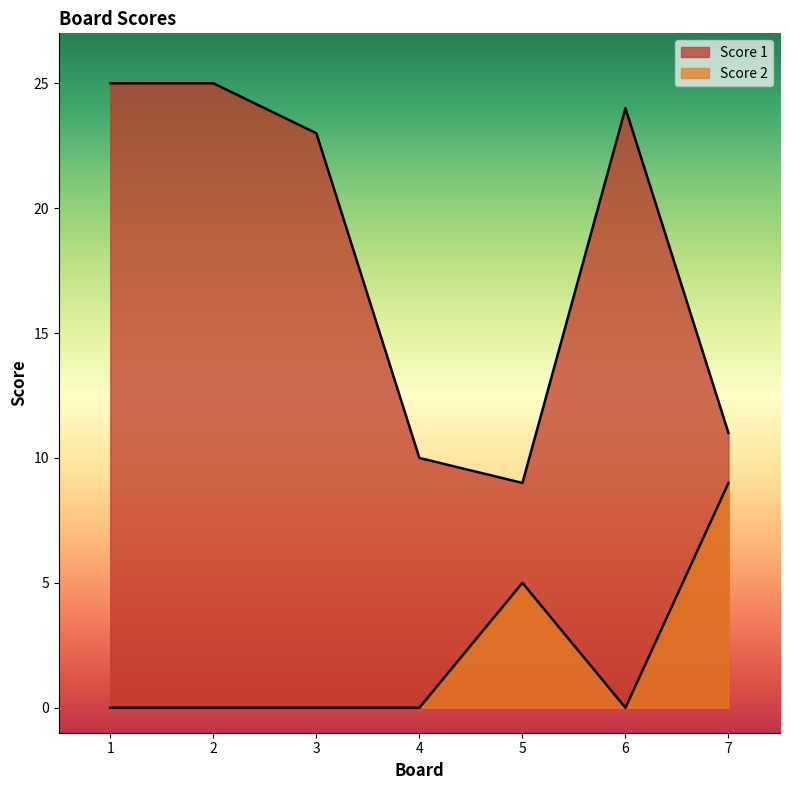

Reading left to right, extract all data points from this chart.

Score 1: 25	25	23	10	9	24	11
Score 2: 0	0	0	0	5	0	9